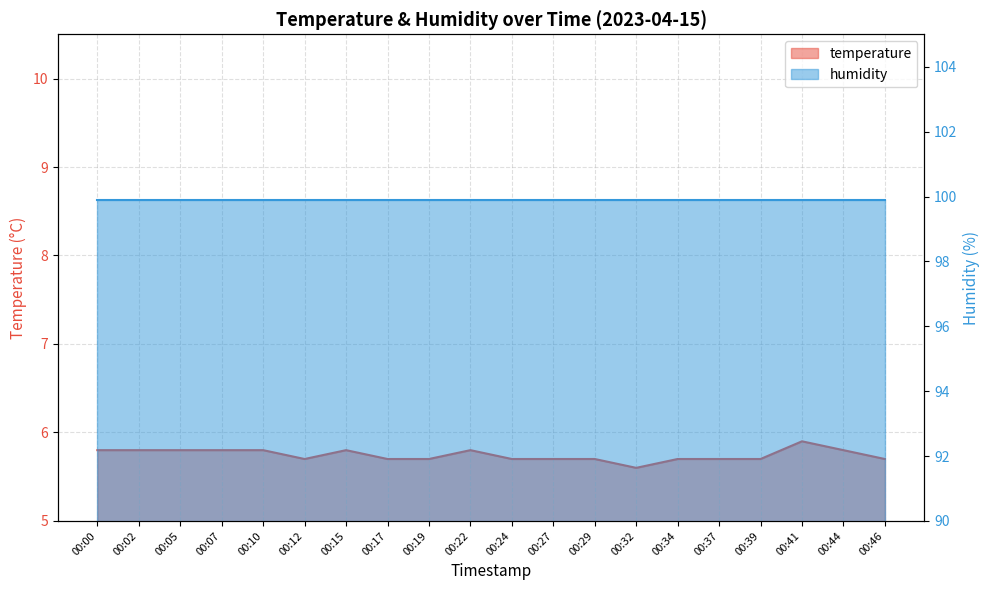

List the labels in order of value, largest first.

00:41, 00:00, 00:02, 00:05, 00:07, 00:10, 00:15, 00:22, 00:44, 00:12, 00:17, 00:19, 00:24, 00:27, 00:29, 00:34, 00:37, 00:39, 00:46, 00:32